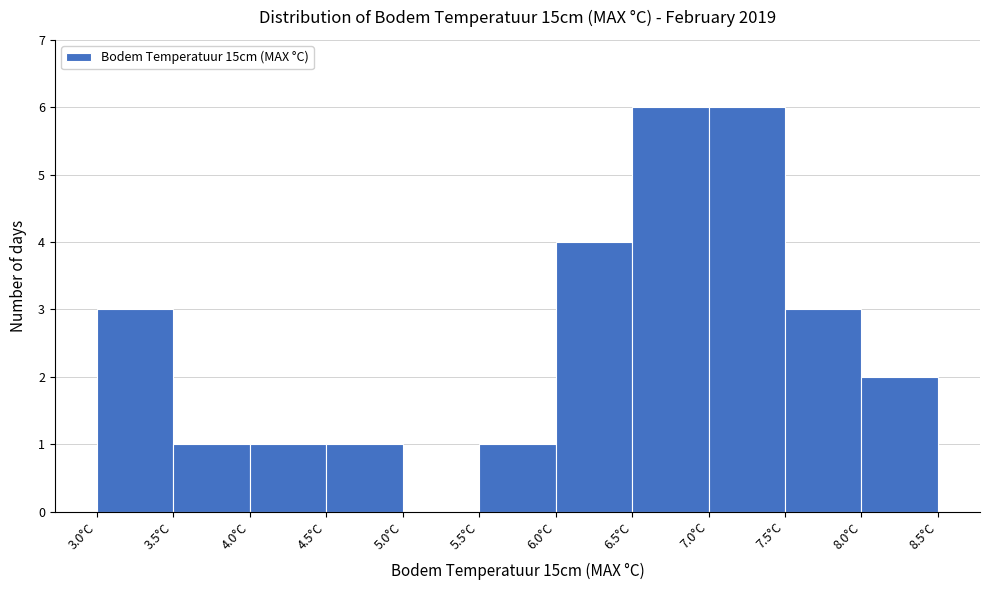

How tall is the bar that spans 7.0 to 7.5 on the x-axis? The values are not printed on the chart, so give them approximately, as read against the axis.

6